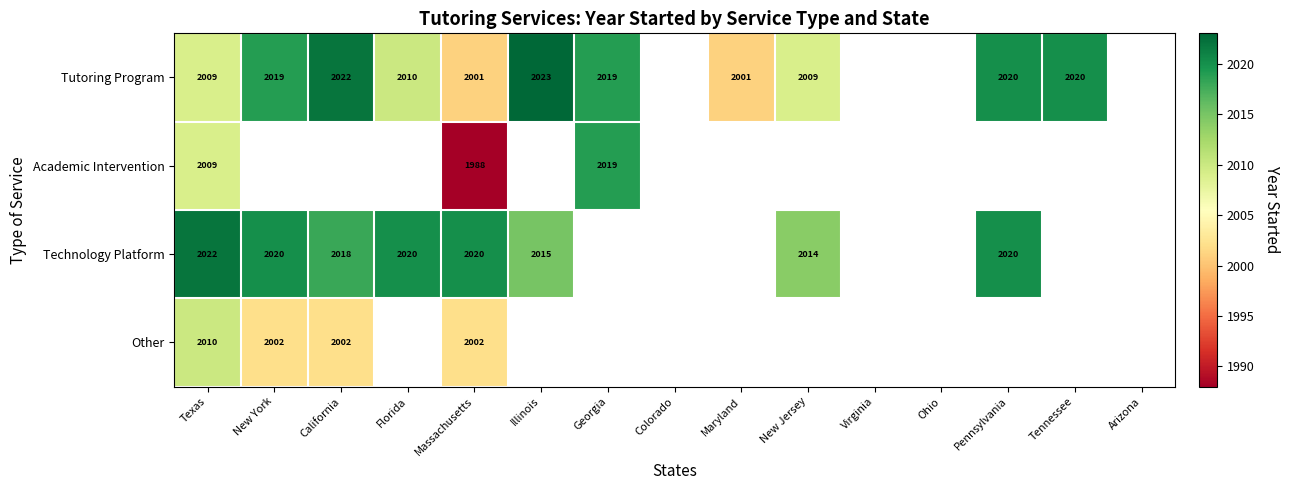

What is the spread (max minus min) of values at Massachusetts?

32